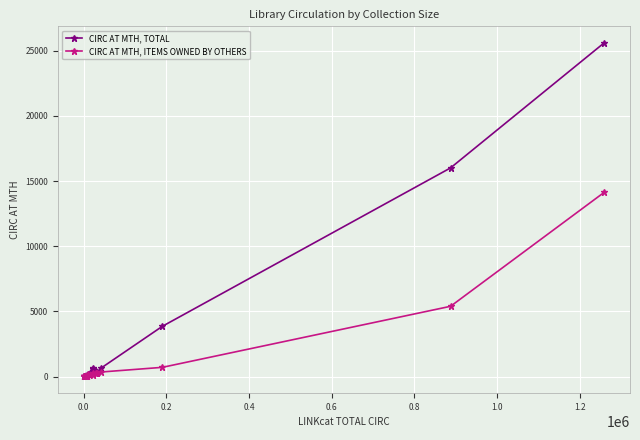

Which series has the largest range (max minus min)?

CIRC AT MTH, TOTAL